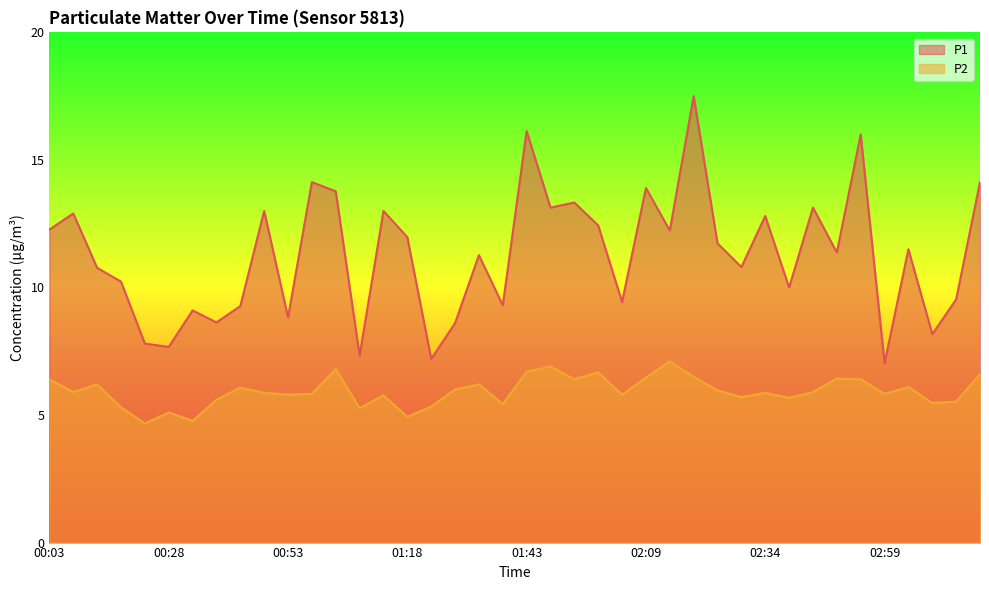

How many interior local peaks does the P2 series have?

12